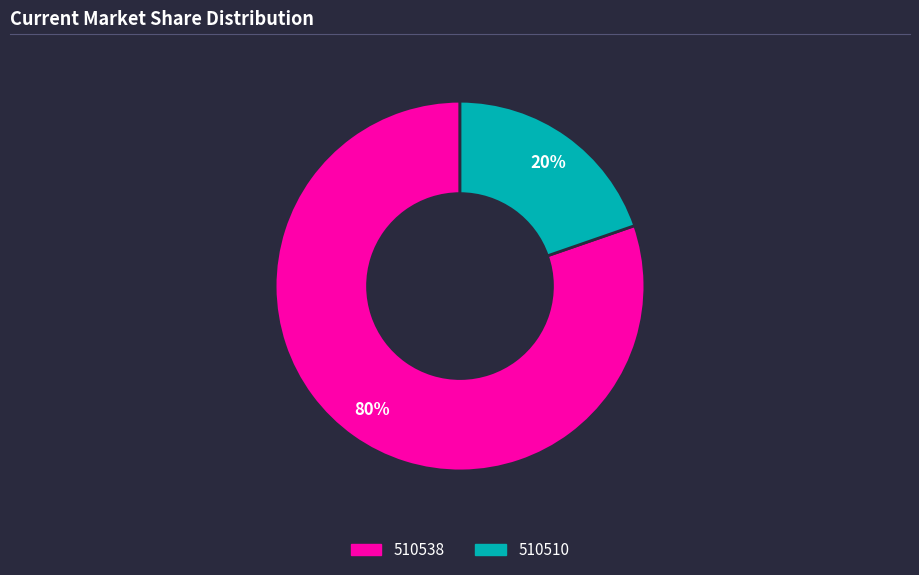

Is 510510 the majority of the pie?

No